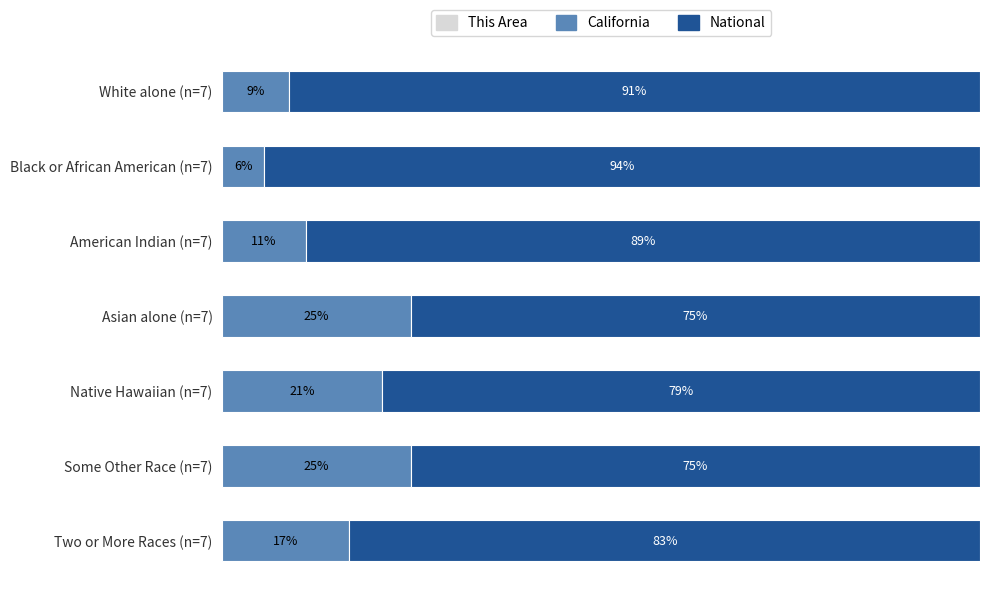

What are all the series names shown in the legend?

This Area, California, National